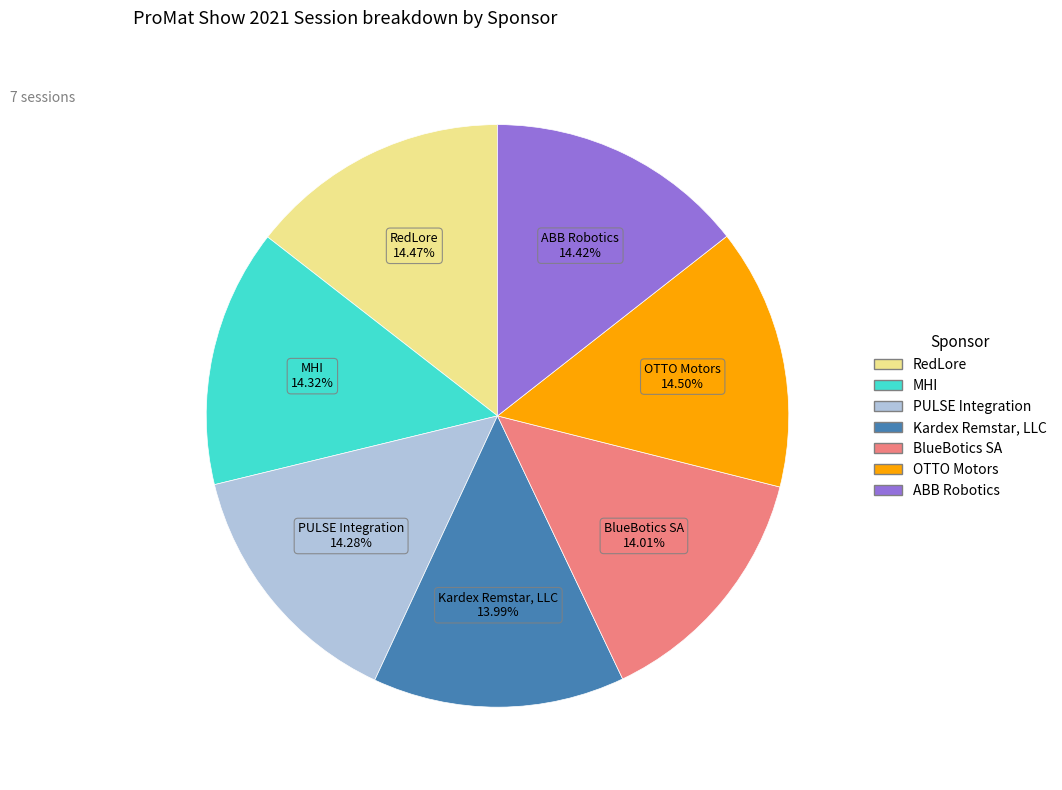

Approximately how many times larger is the value at OTTO Motors compared to BlueBotics SA?

1.0